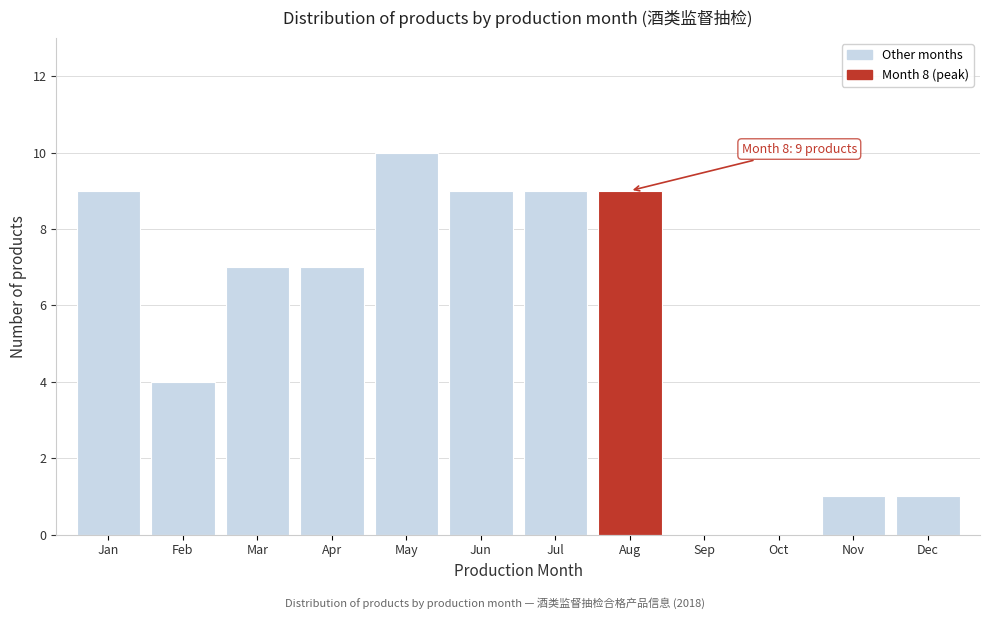

Reading left to right, transcribe all the data shown in this chart.

Jan=9	Feb=4	Mar=7	Apr=7	May=10	Jun=9	Jul=9	Aug=9	Sep=0	Oct=0	Nov=1	Dec=1